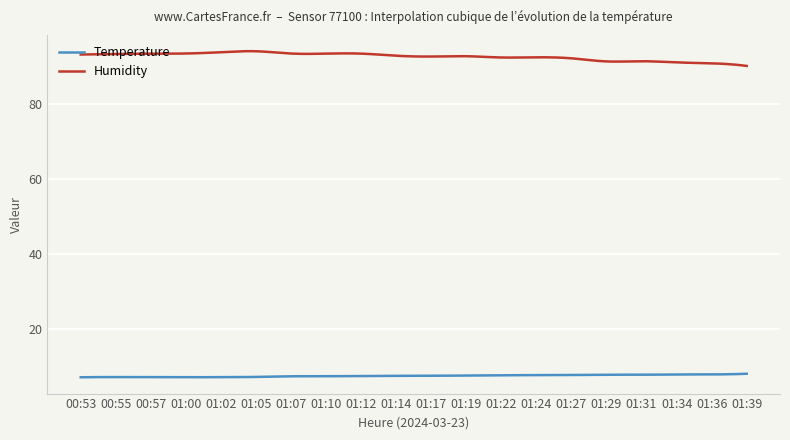

At how many categories does at least one series exceed 37?

300